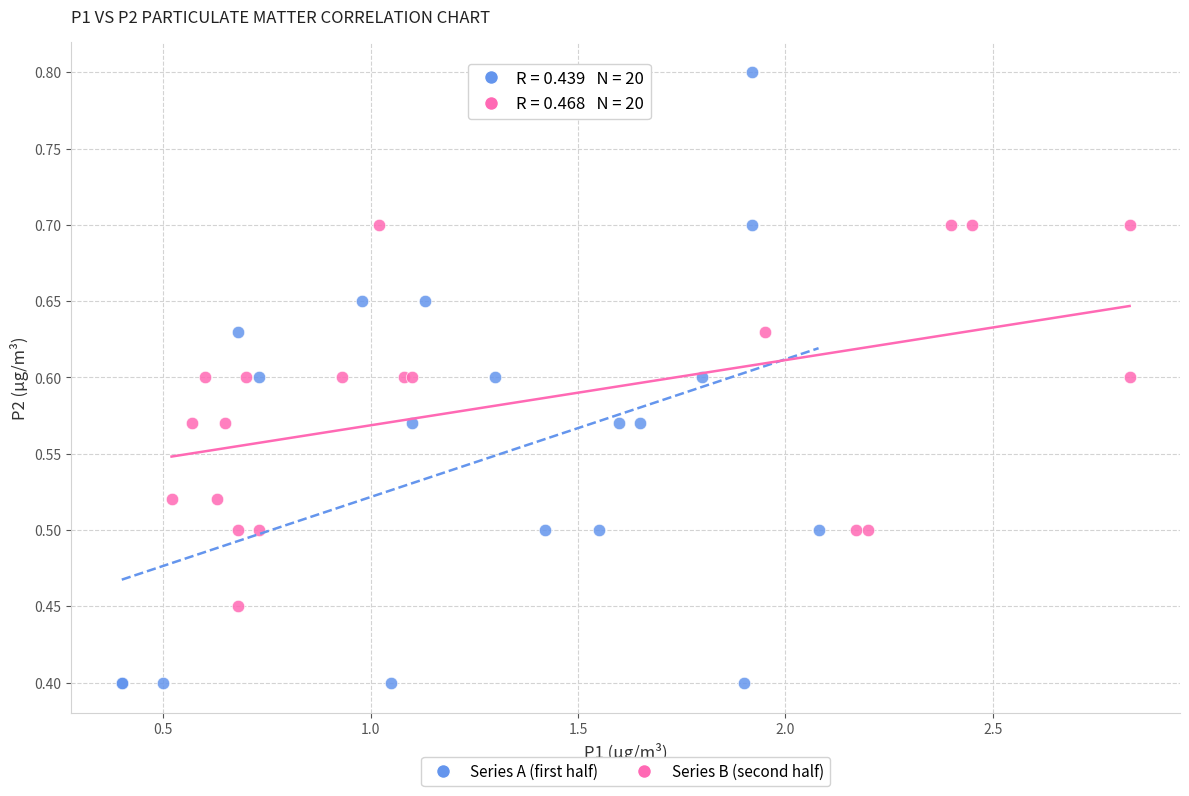

What are all the series names shown in the legend?

Series A (first half), Series B (second half)